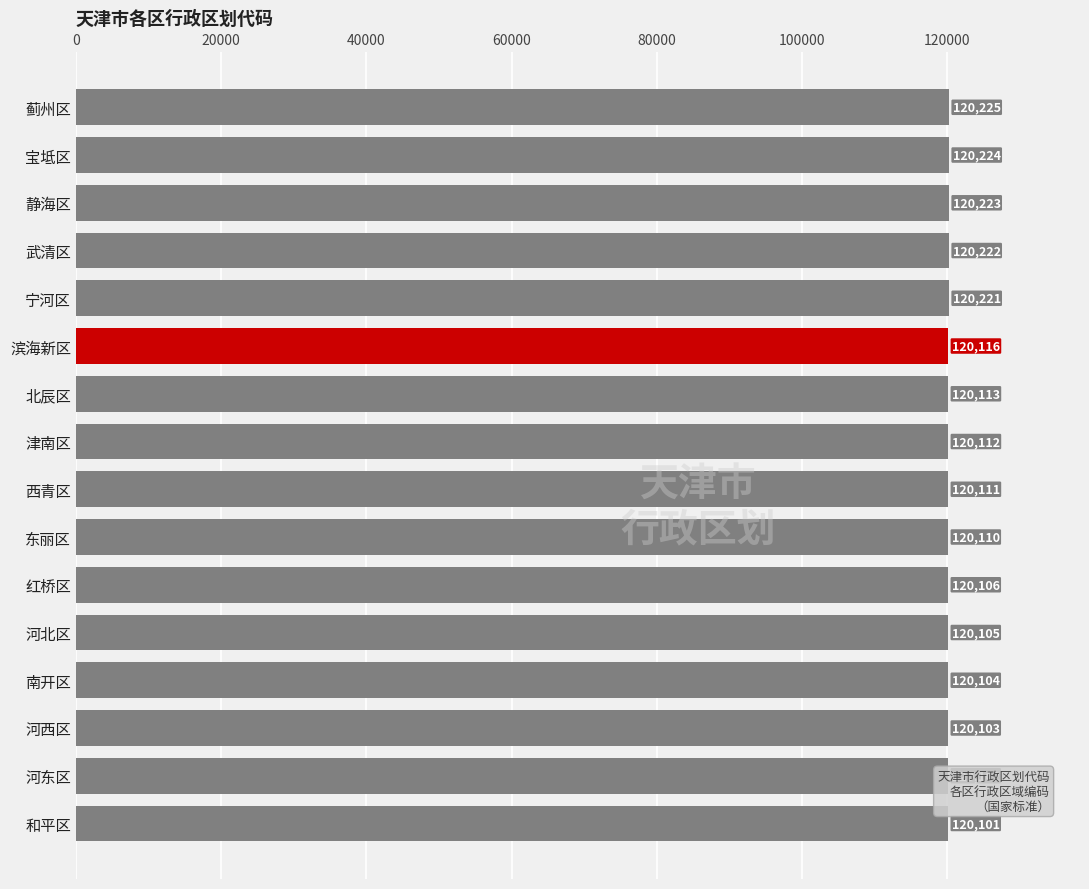

How many values are below 120112?

8